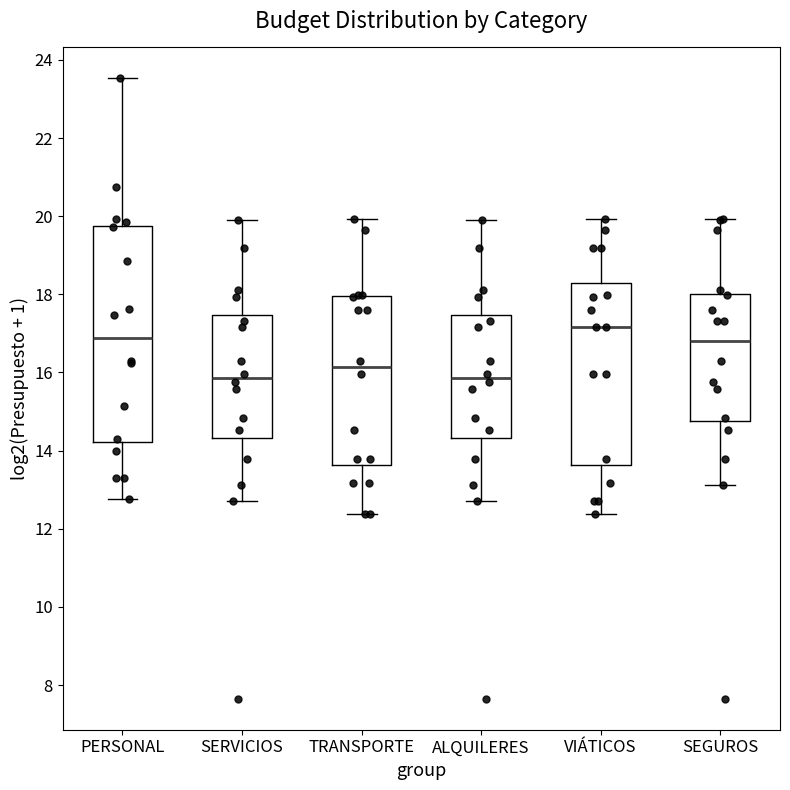

Reading left to right, transcribe this box plot: for each box, give where its median line is, the range the box spans, and where its two whiskers end, as read against the y-axis. The values are not printed on the chart, so give them approximately, as read against the axis.

PERSONAL: median 16.8, box 14.2 to 19.8, whiskers 12.8 to 23.6
SERVICIOS: median 15.8, box 14.4 to 17.4, whiskers 12.8 to 20.0
TRANSPORTE: median 16.2, box 13.6 to 18.0, whiskers 12.4 to 20.0
ALQUILERES: median 15.8, box 14.4 to 17.4, whiskers 12.8 to 20.0
VIÁTICOS: median 17.2, box 13.6 to 18.2, whiskers 12.4 to 20.0
SEGUROS: median 16.8, box 14.8 to 18.0, whiskers 13.2 to 20.0